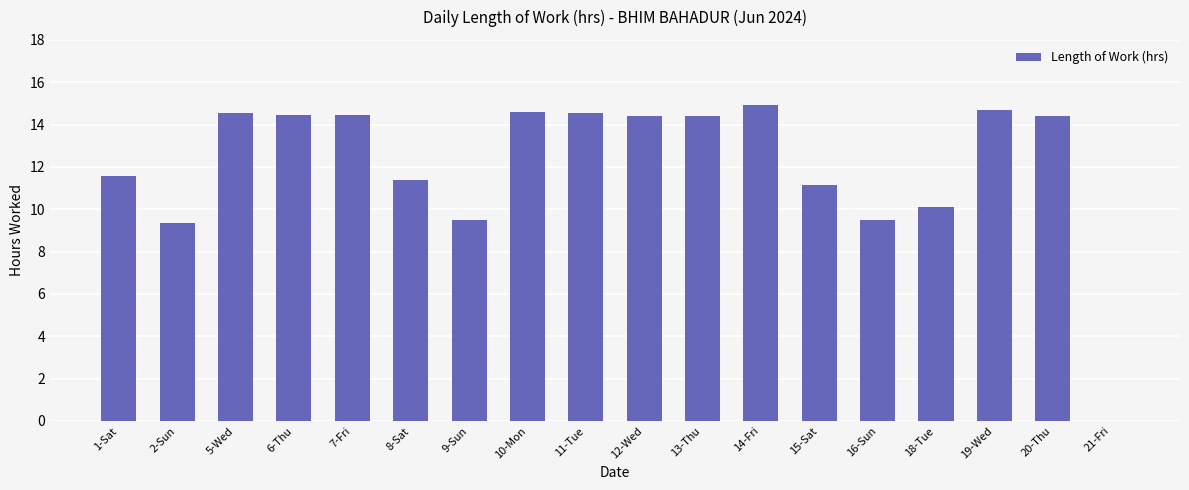

What is the greatest value displayed?

14.9